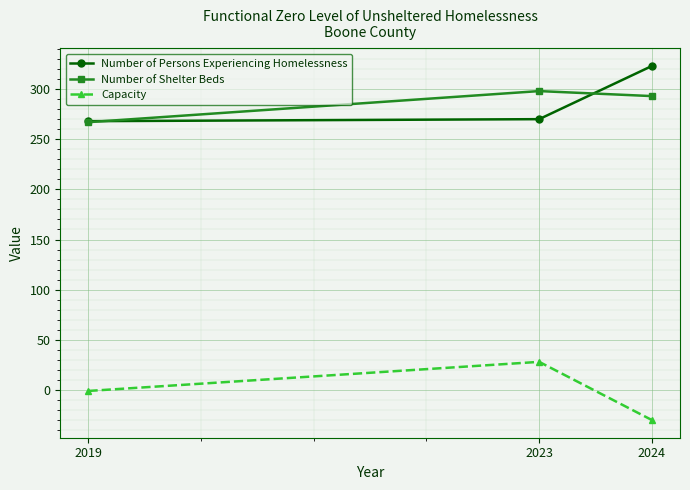

What is the total value across all series at 2023?

596